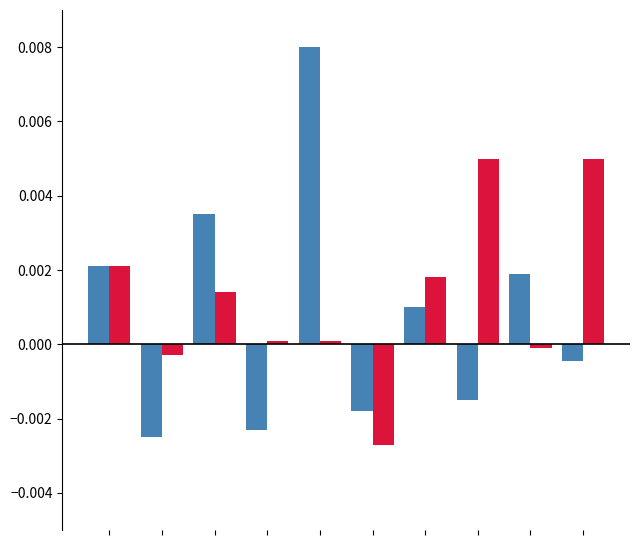

Are the bars grouped side by side (vs. stacked)?

Yes